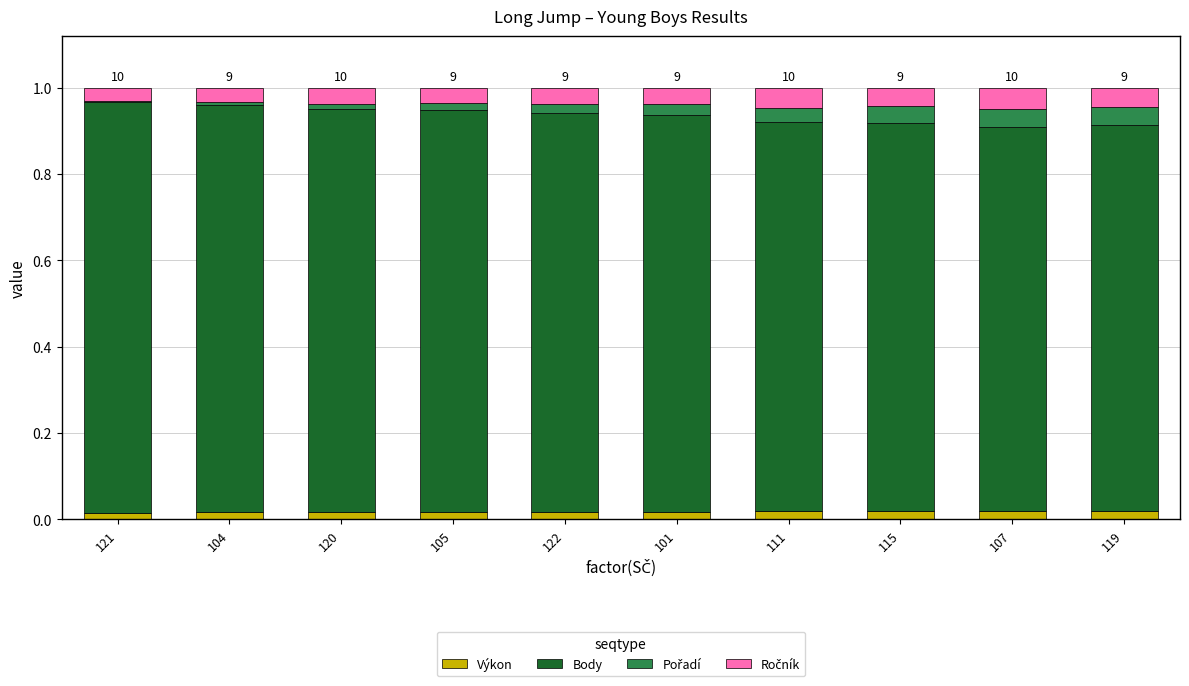

True or false: Výkon has a value of 0.0 at 121.

True